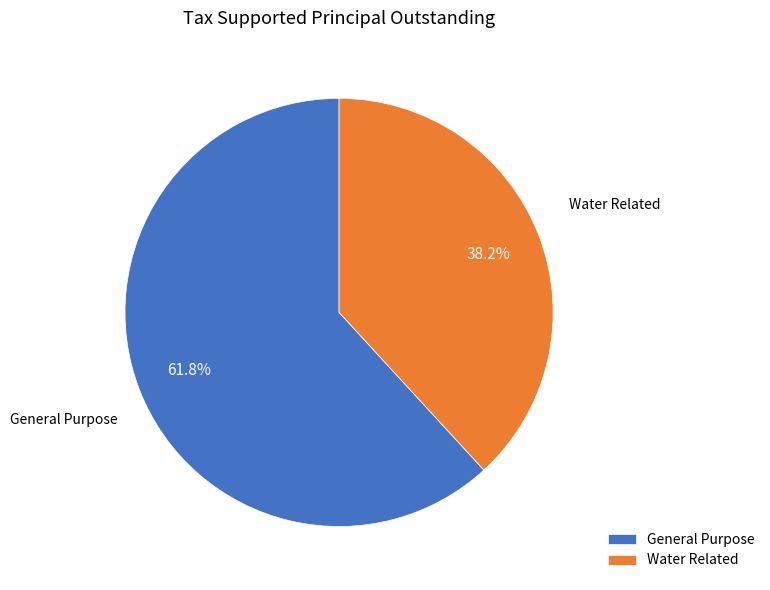

To the nearest percent, what percentage of the pie is Water Related?

38%